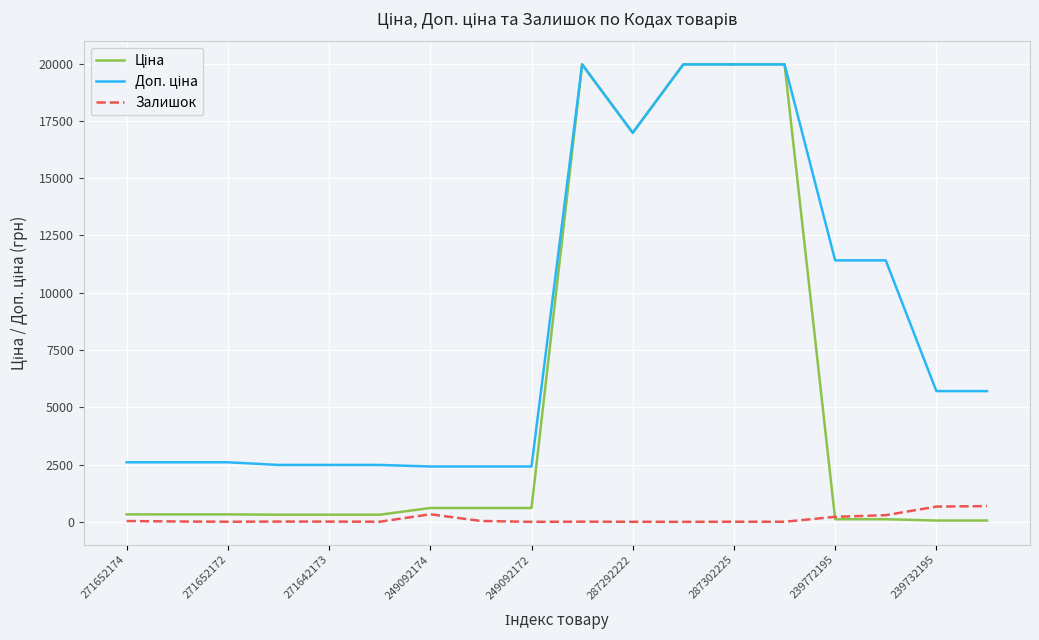

Count the number of data series in this chart.

3